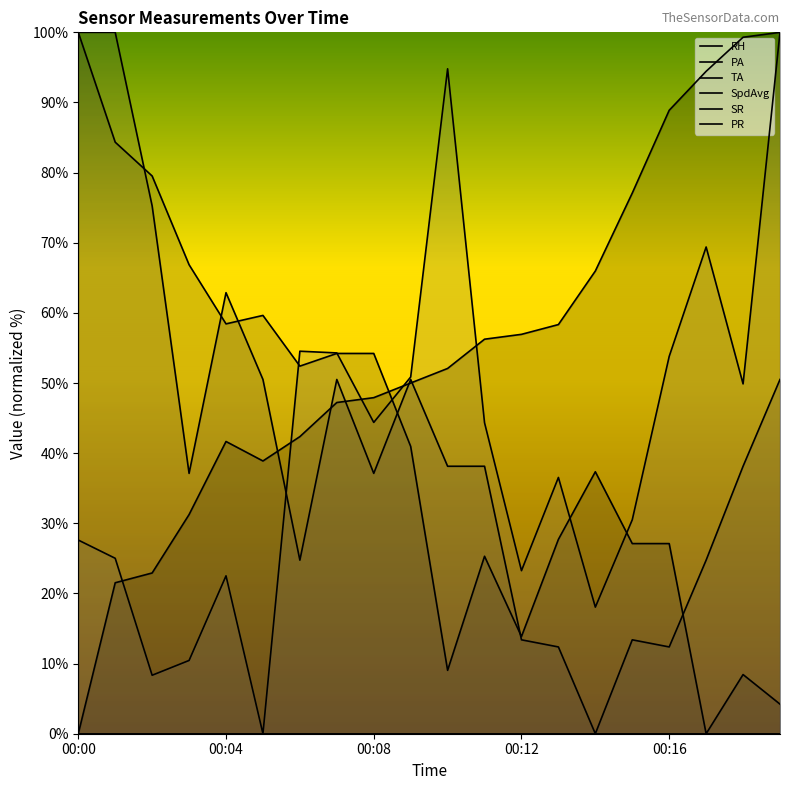

Which category has the highest value across all series?

00:19